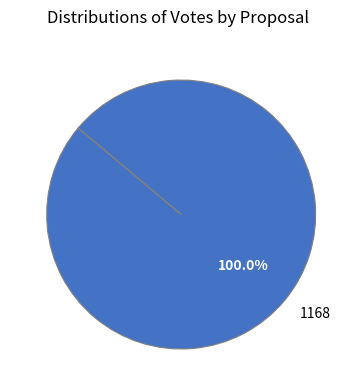

Rank the categories by value from highest to lowest.

1168